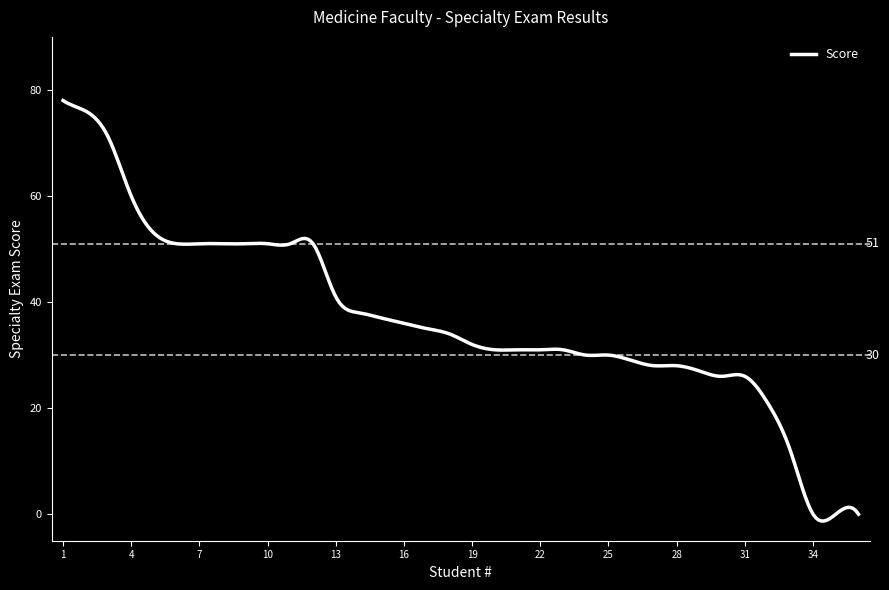

What is the maximum value shown in the chart?

78.0